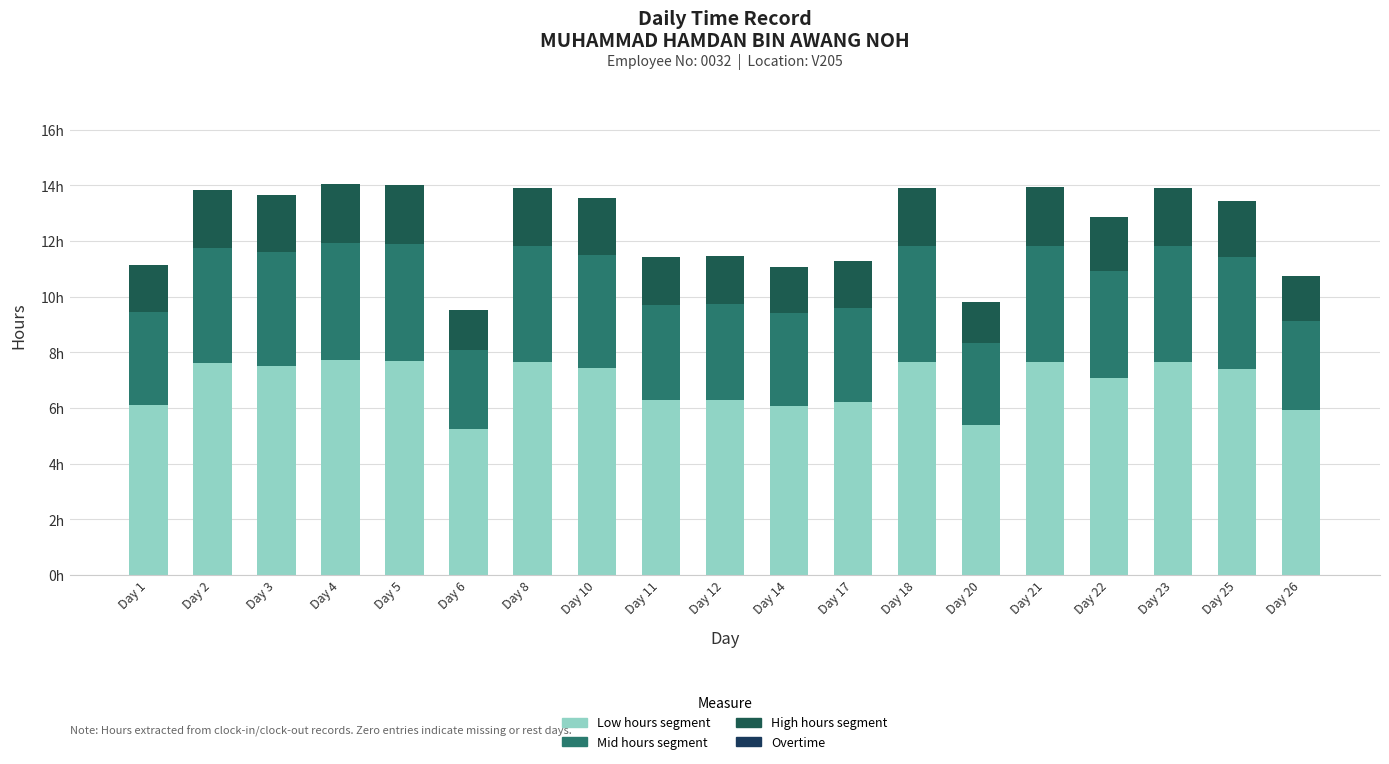

Are the bars grouped side by side (vs. stacked)?

No